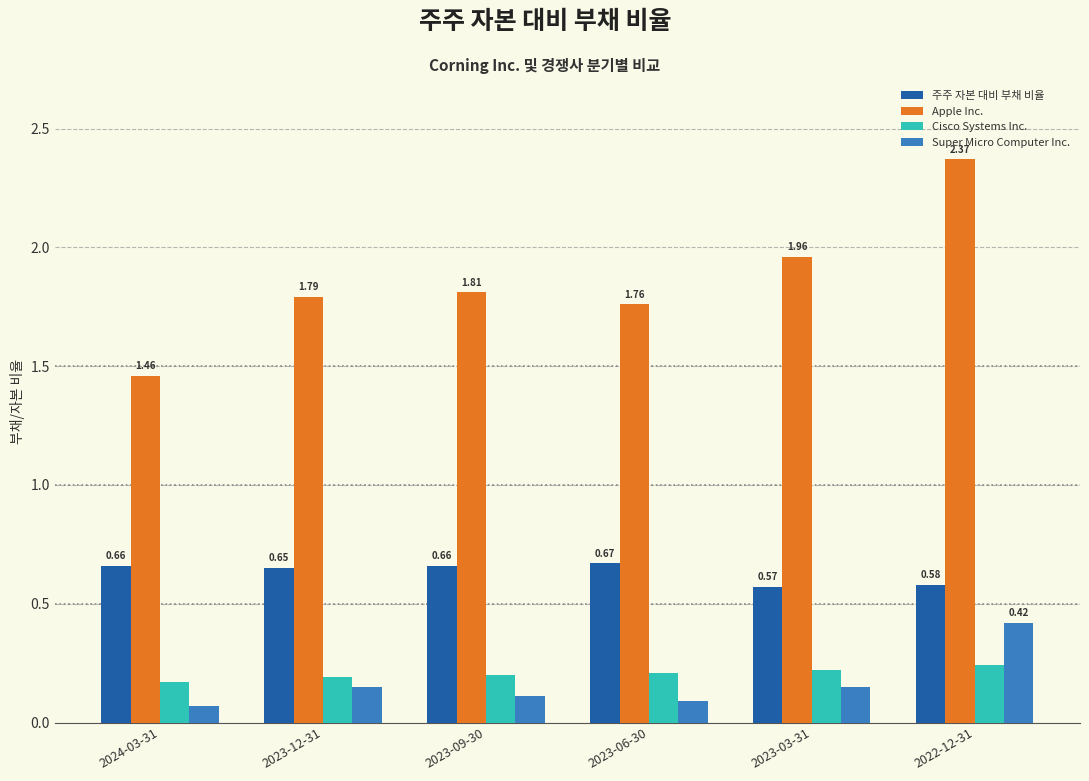

How many groups of bars are there?

6